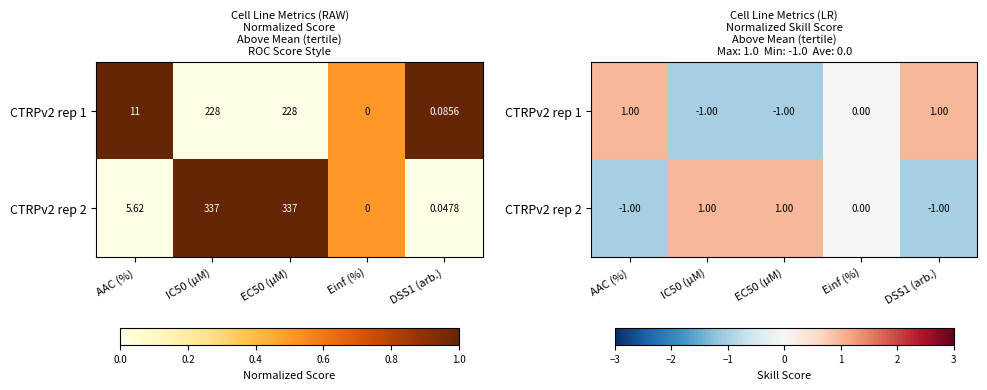

At which label does CTRPv2 rep 2 first exceed 0?

IC50 (µM)